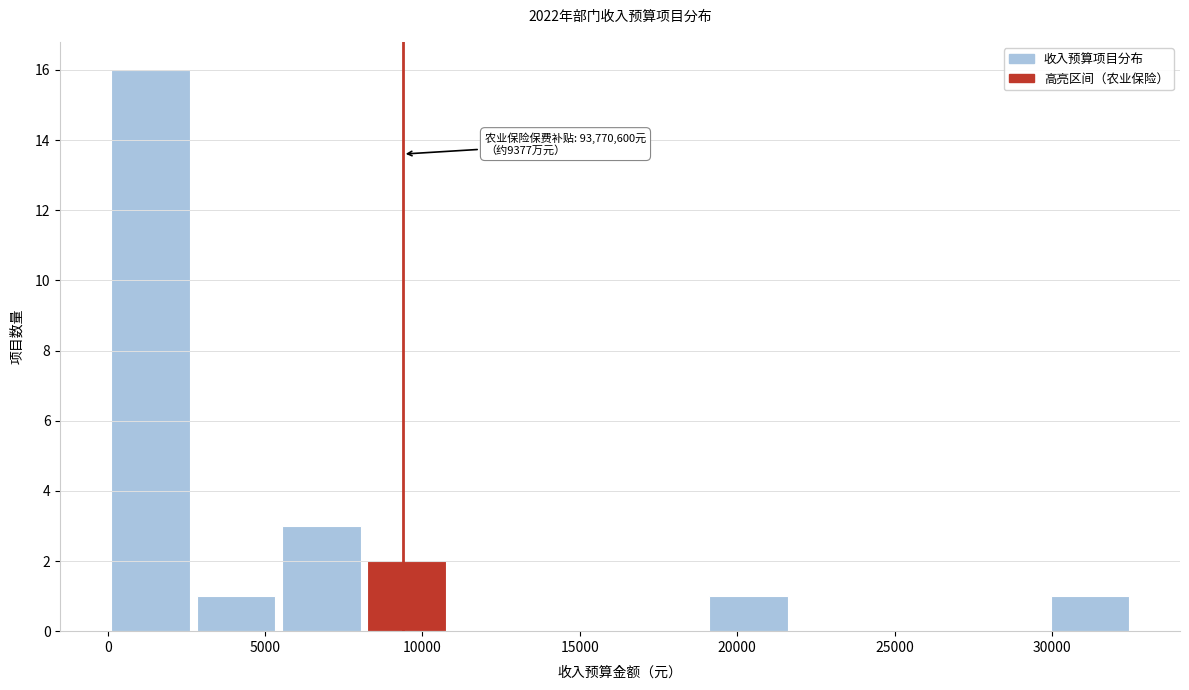

Which range on the x-axis has the tallest bar?

0 to 2500